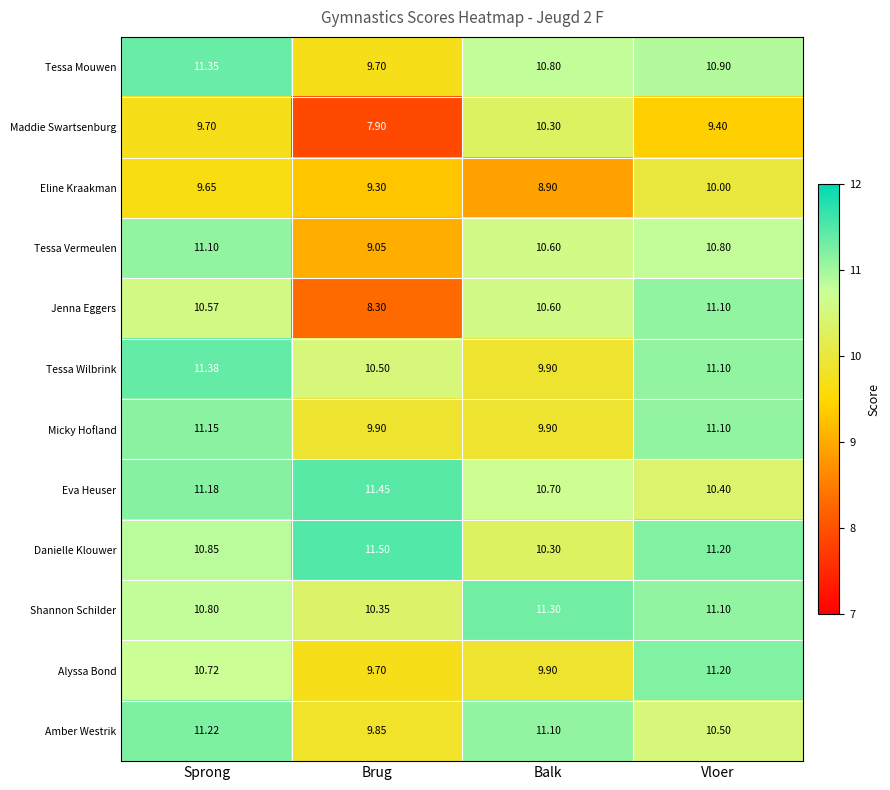

What is the minimum value shown in the chart?

7.9